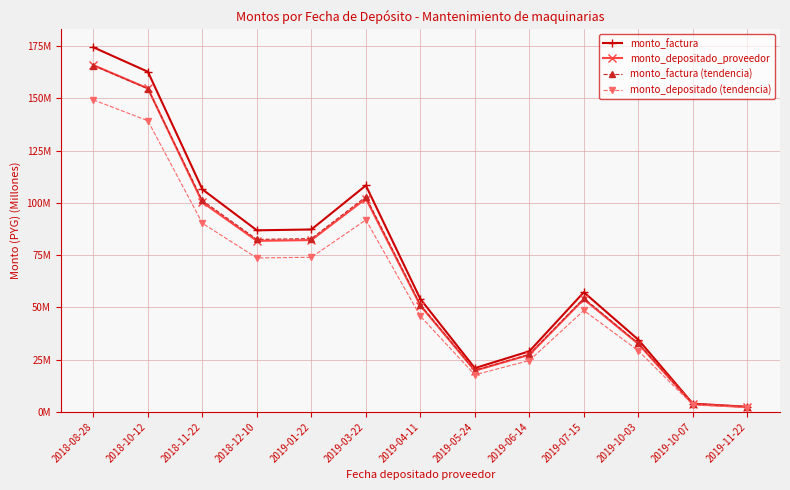

What is the difference between the second highest and minimum values in the monto_factura series?

160.2